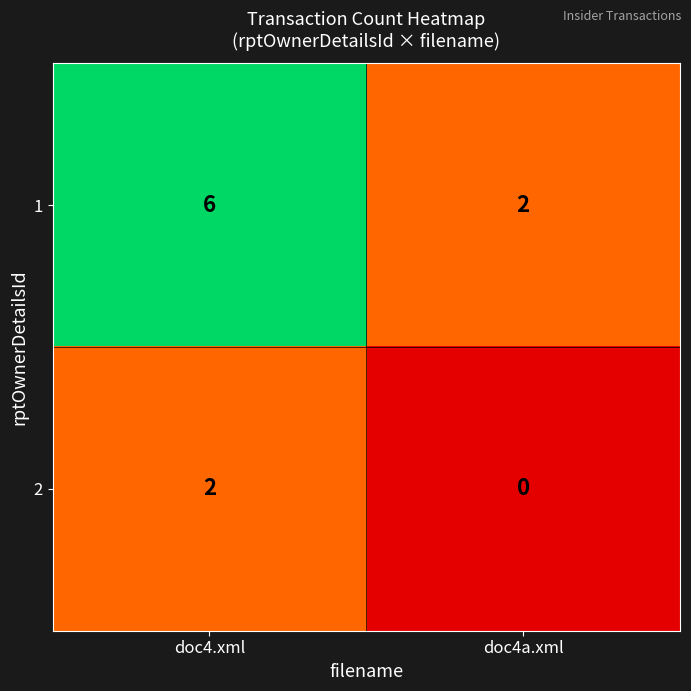

The value of 2 at doc4a.xml is 0. True or false?

True